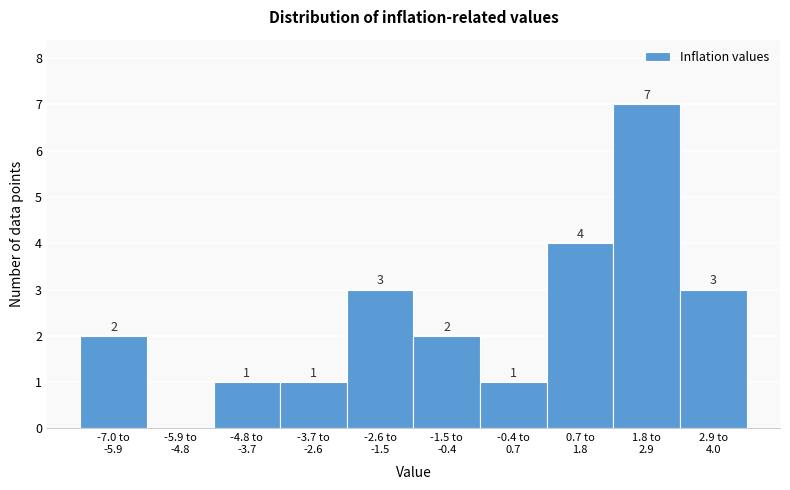

How many values are between 1 and 3?

7